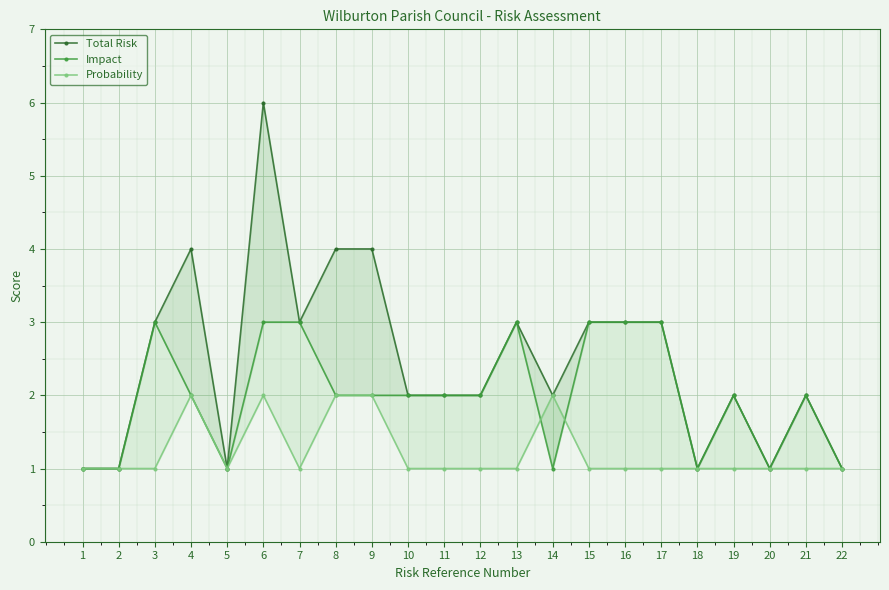

What are all the series names shown in the legend?

Total Risk, Impact, Probability